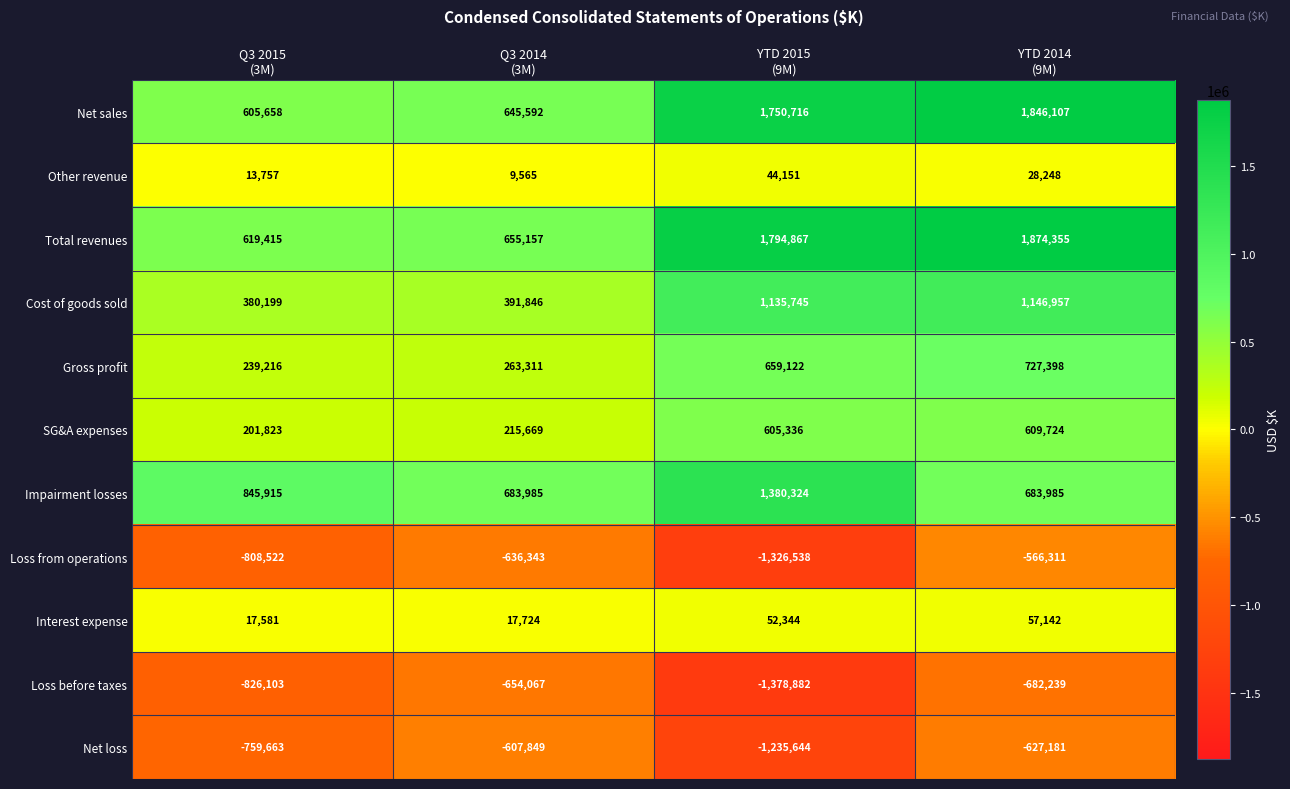

At which category does the chart reach its minimum across all series?

YTD 2015
(9M)